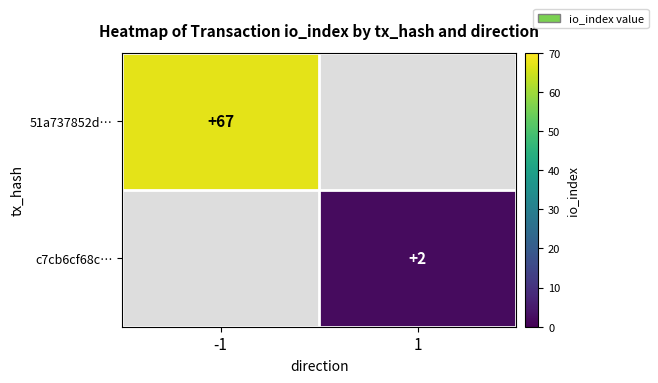

The value of 51a737852d… at -1 is 67. True or false?

True